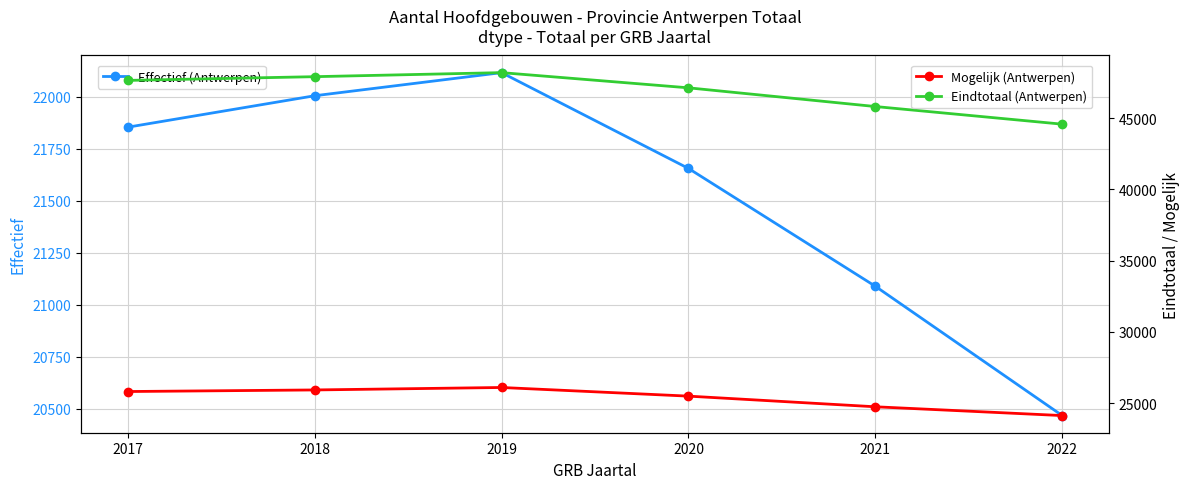

What is the minimum value for Eindtotaal (Antwerpen)?

44586